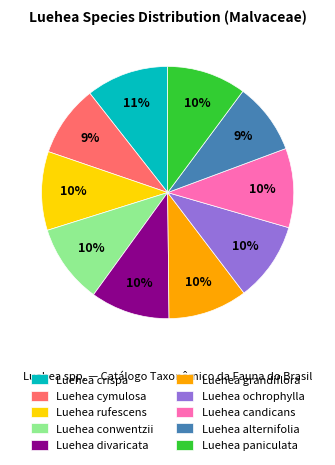

True or false: Luehea candicans accounts for 2% of the total.

False